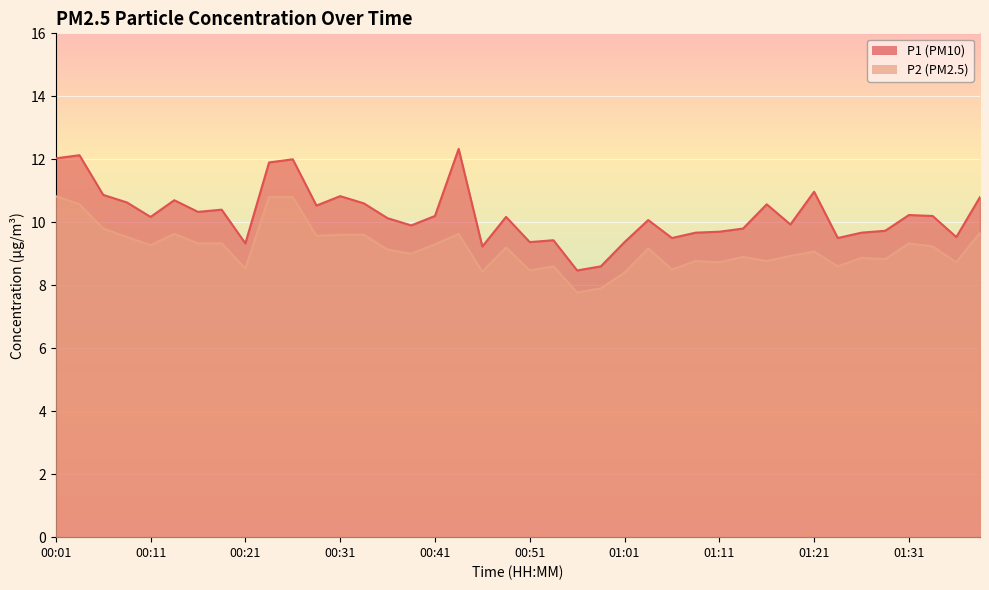

How many series are shown in this chart?

2